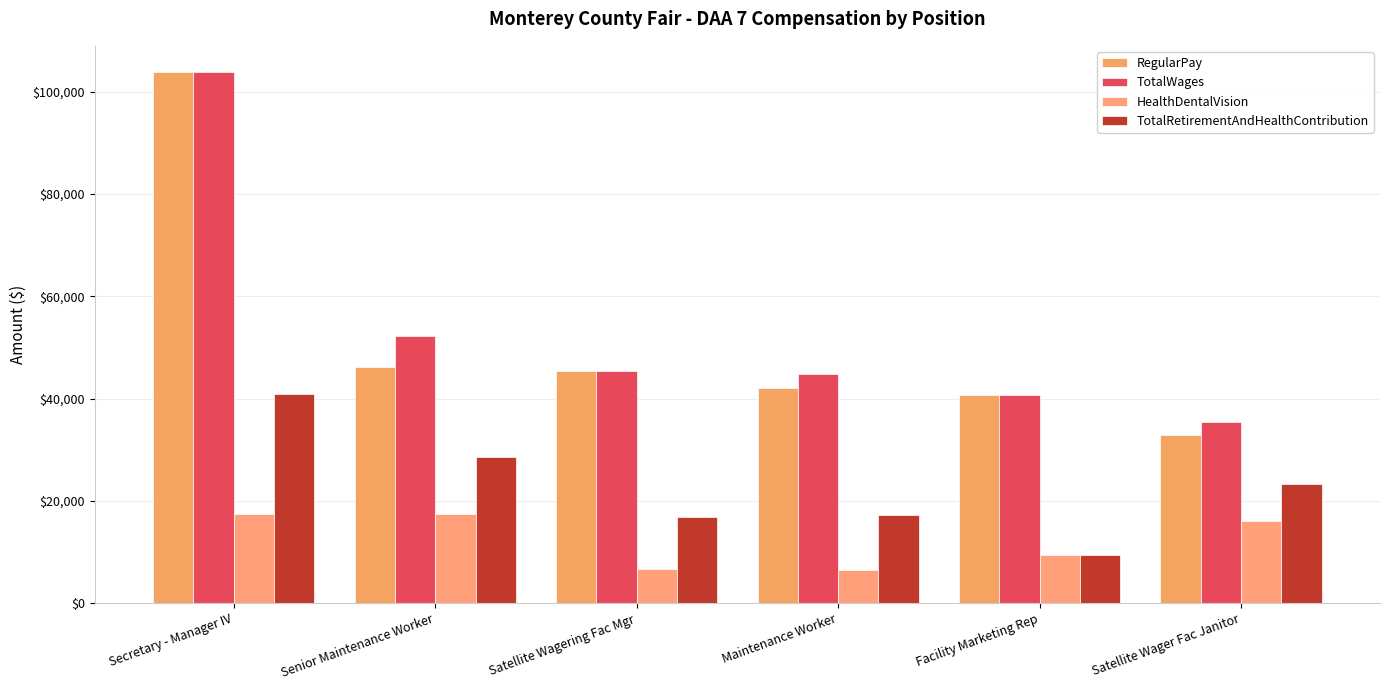

Which series has the largest total across all categories?

TotalWages